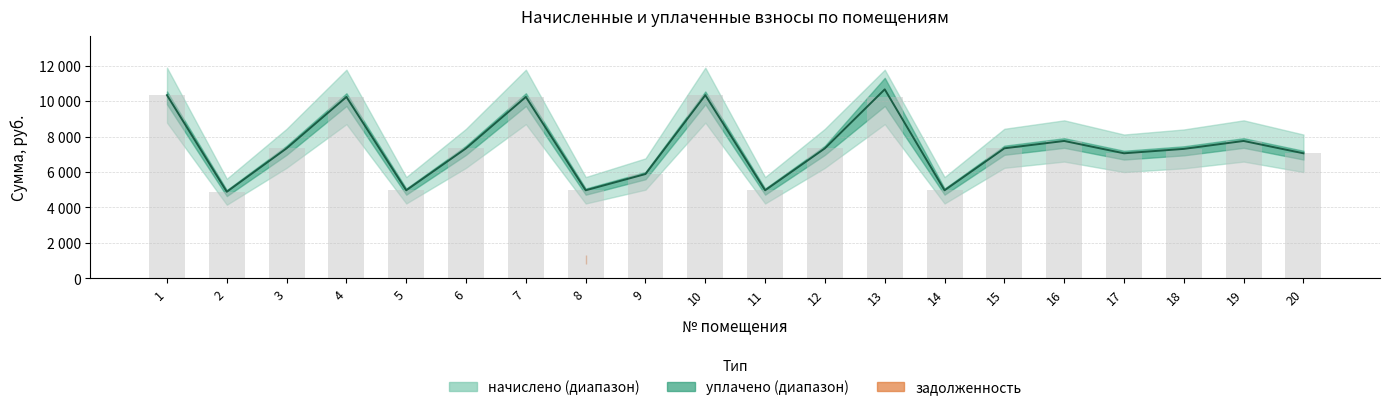

Is the value of уплачено at 14 greater than the value of начислено at 12?

No